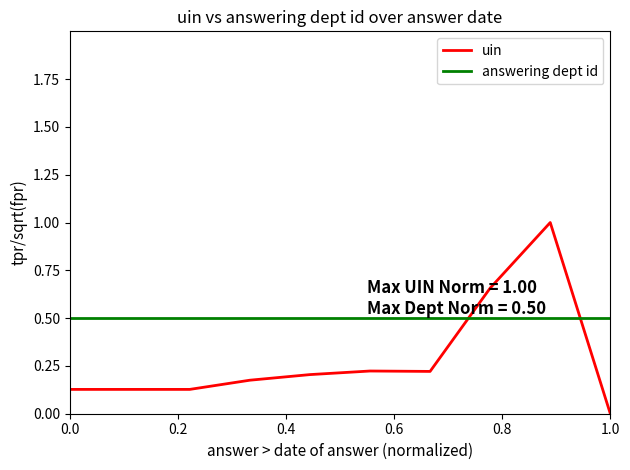

List the series in order of their peak value, lowest first.

answering dept id, uin